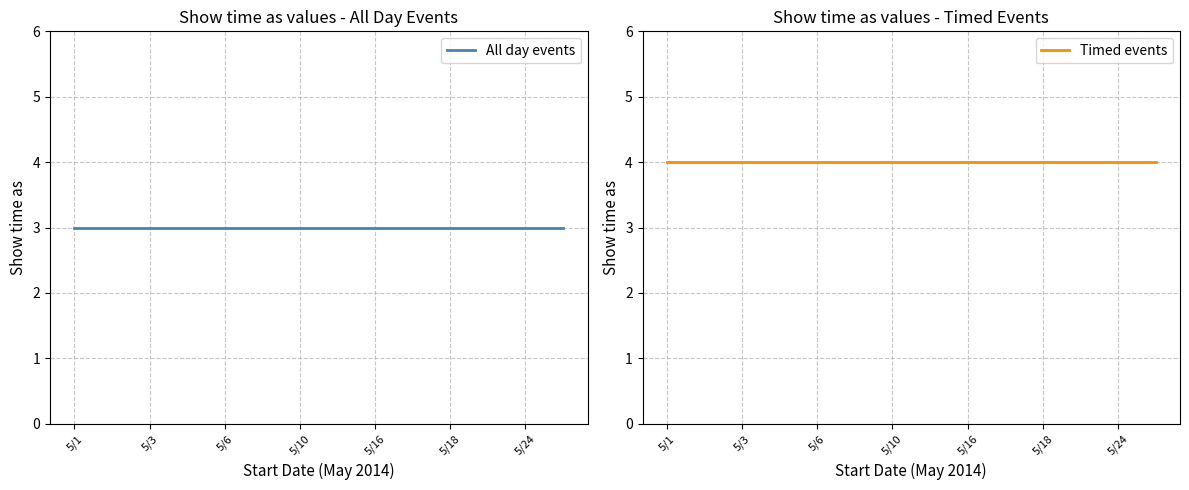

True or false: All day events has a value of 3 at 11.

True